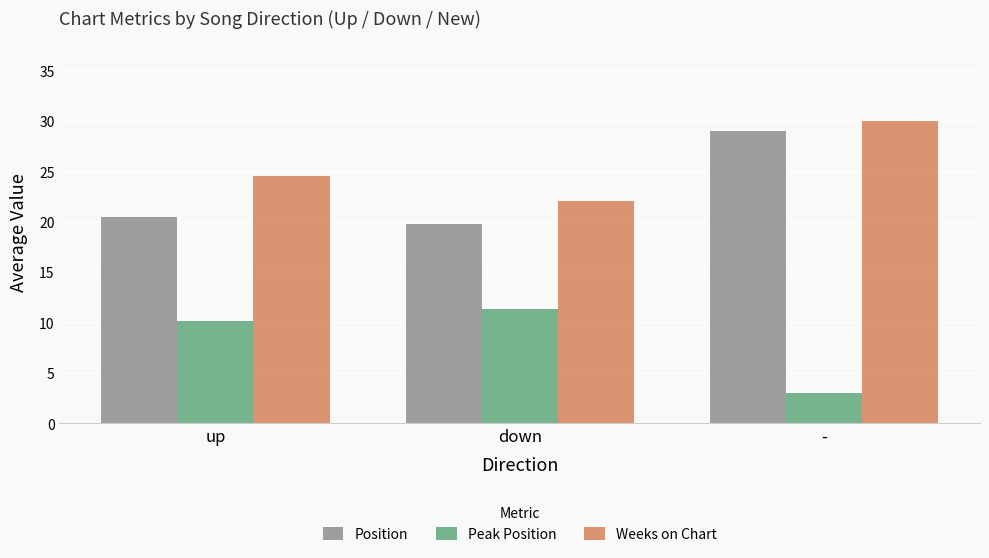

Which series has the largest range (max minus min)?

Position